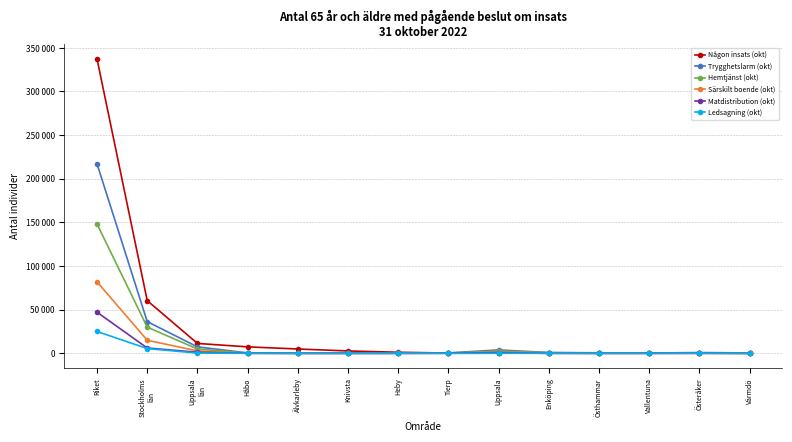

Reading right to left, what are all the values shown in this chart?

Någon insats (okt): Värmdö=46	Österåker=79	Vallentuna=89	Östhammar=176	Enköping=255	Uppsala=288	Tierp=379	Heby=1279	Knivsta=2762	Älvkarleby=5019	Håbo=7461	Uppsala
län=11383	Stockholms
län=60433	Riket=337205
Trygghetslarm (okt): Värmdö=522	Österåker=939	Vallentuna=449	Östhammar=675	Enköping=981	Uppsala=3922	Tierp=553	Heby=320	Knivsta=210	Älvkarleby=275	Håbo=531	Uppsala
län=7461	Stockholms
län=36385	Riket=217088
Hemtjänst (okt): Värmdö=391	Österåker=569	Vallentuna=314	Östhammar=451	Enköping=746	Uppsala=2647	Tierp=385	Heby=220	Knivsta=137	Älvkarleby=192	Håbo=247	Uppsala
län=5019	Stockholms
län=30054	Riket=148180
Särskilt boende (okt): Värmdö=269	Österåker=288	Vallentuna=222	Östhammar=145	Enköping=400	Uppsala=1621	Tierp=187	Heby=124	Knivsta=95	Älvkarleby=70	Håbo=120	Uppsala
län=2762	Stockholms
län=15063	Riket=81934
Matdistribution (okt): Värmdö=18	Österåker=140	Vallentuna=100	Östhammar=0	Enköping=0	Uppsala=885	Tierp=171	Heby=0	Knivsta=0	Älvkarleby=0	Håbo=119	Uppsala
län=1279	Stockholms
län=6167	Riket=47163
Ledsagning (okt): Värmdö=0	Österåker=195	Vallentuna=23	Östhammar=14	Enköping=124	Uppsala=109	Tierp=0	Heby=39	Knivsta=30	Älvkarleby=0	Håbo=59	Uppsala
län=379	Stockholms
län=5498	Riket=25074